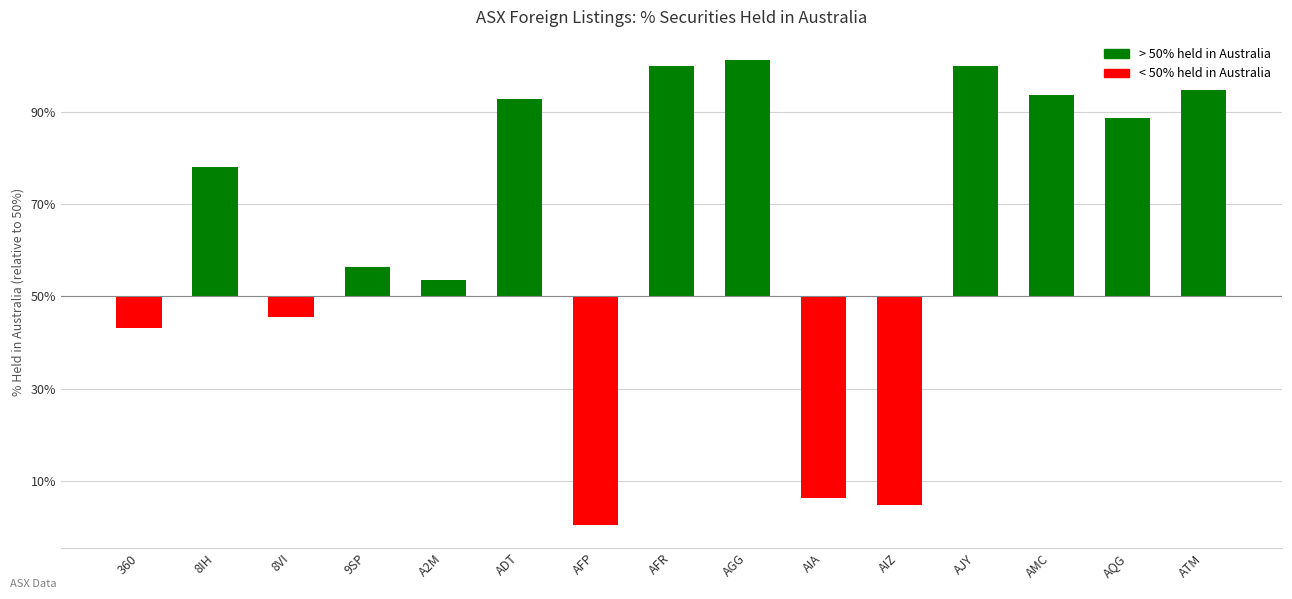

How many bars are there in total?

15